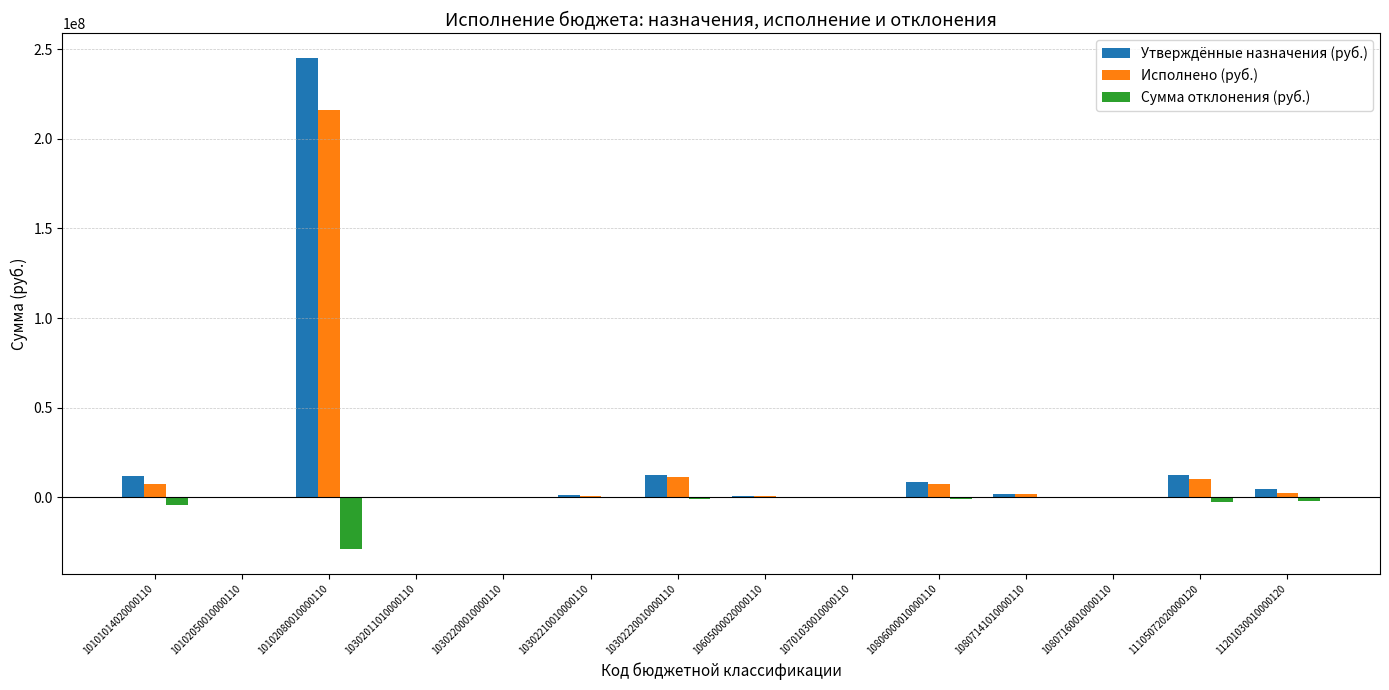

Which series has the largest total across all categories?

Утверждённые назначения (руб.)